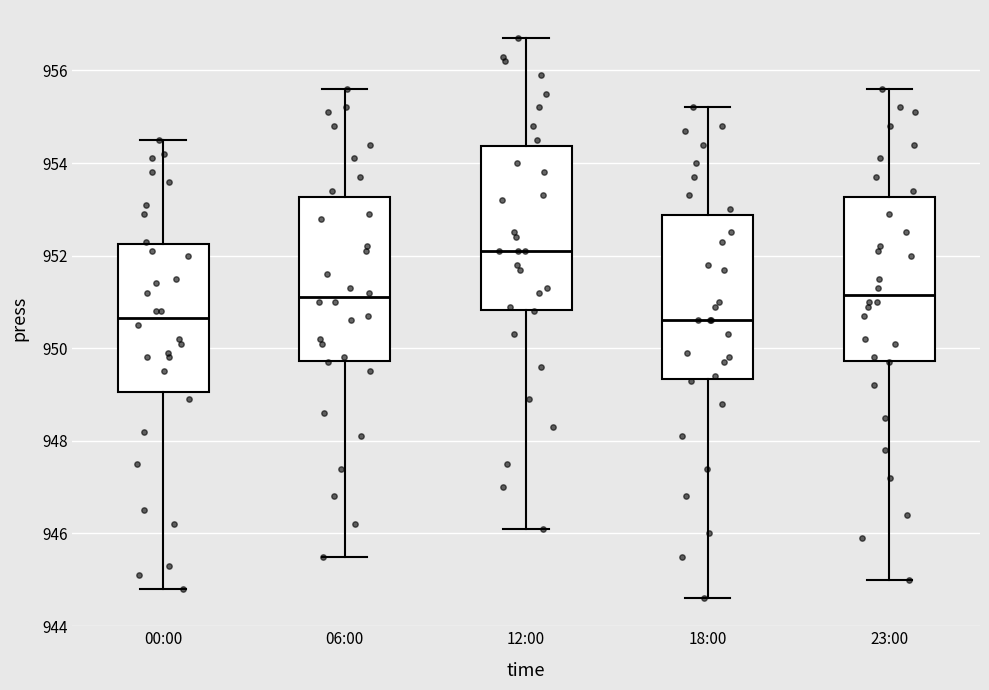

Where does the median line of the box for 12:00 sit on the y-axis? The values are not printed on the chart, so give them approximately, as read against the axis.

952.2